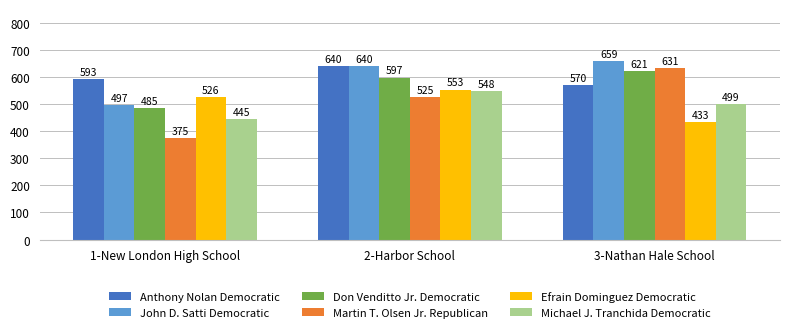

What is the label of the 3rd bar from the right?

1-New London High School